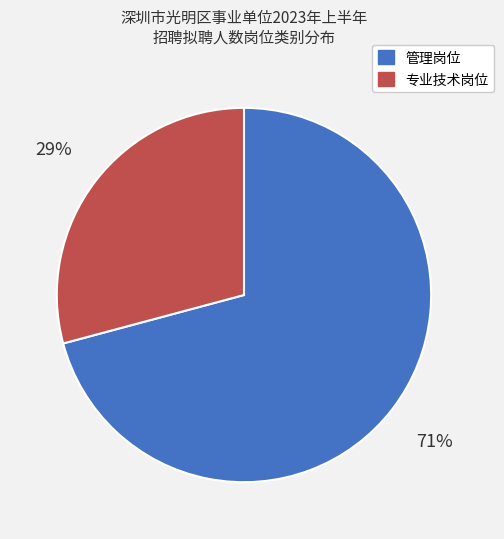

Which slice represents more than half of the pie?

管理岗位